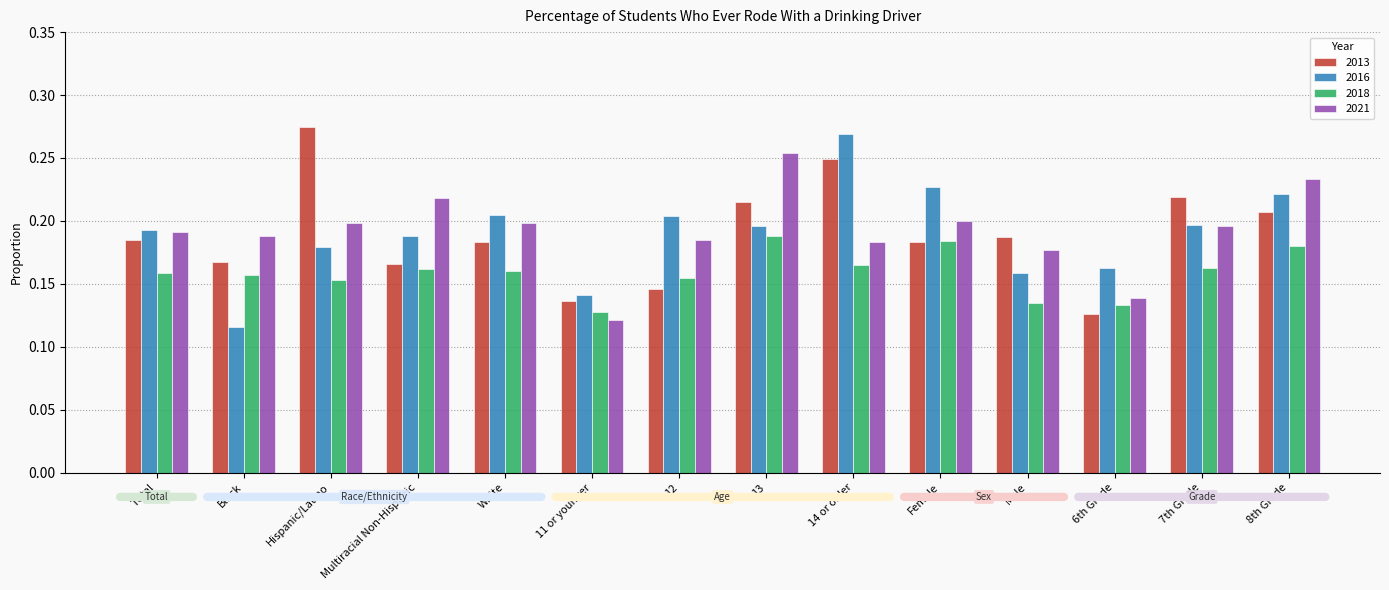

How many categories are shown in the chart?

14